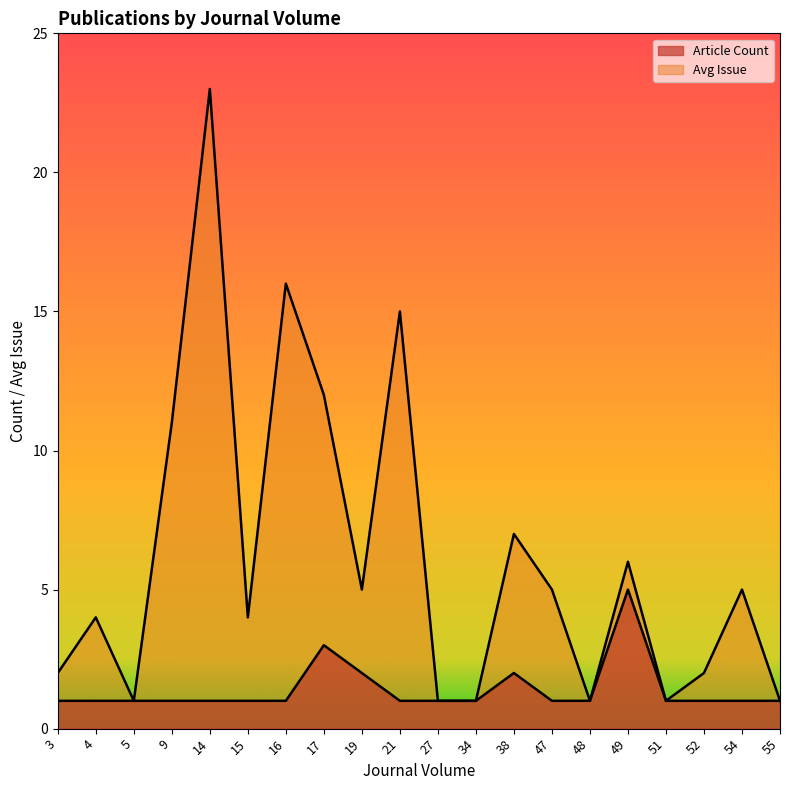

Which series has the largest range (max minus min)?

Avg Issue